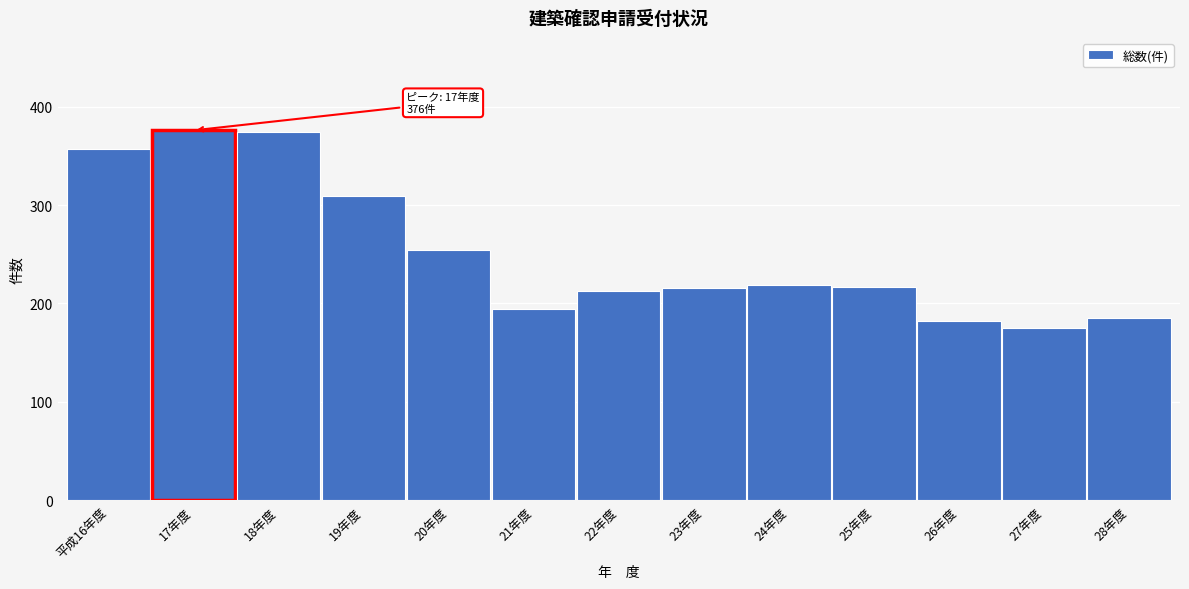

What is the difference between the second highest and second lowest values?

192